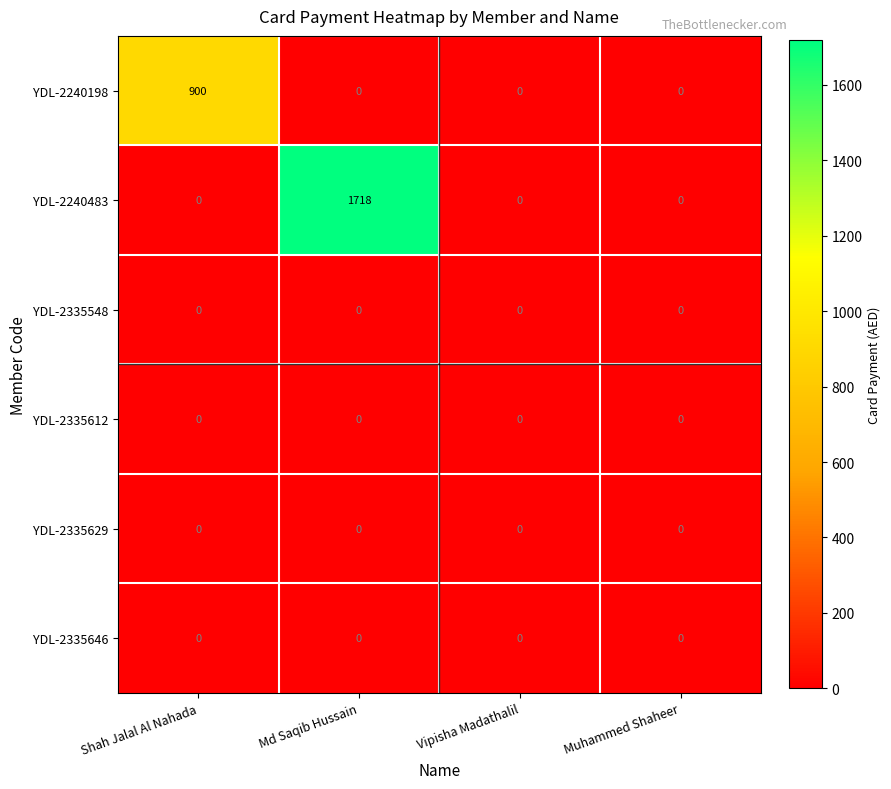

How many distinct data groups are displayed?

6